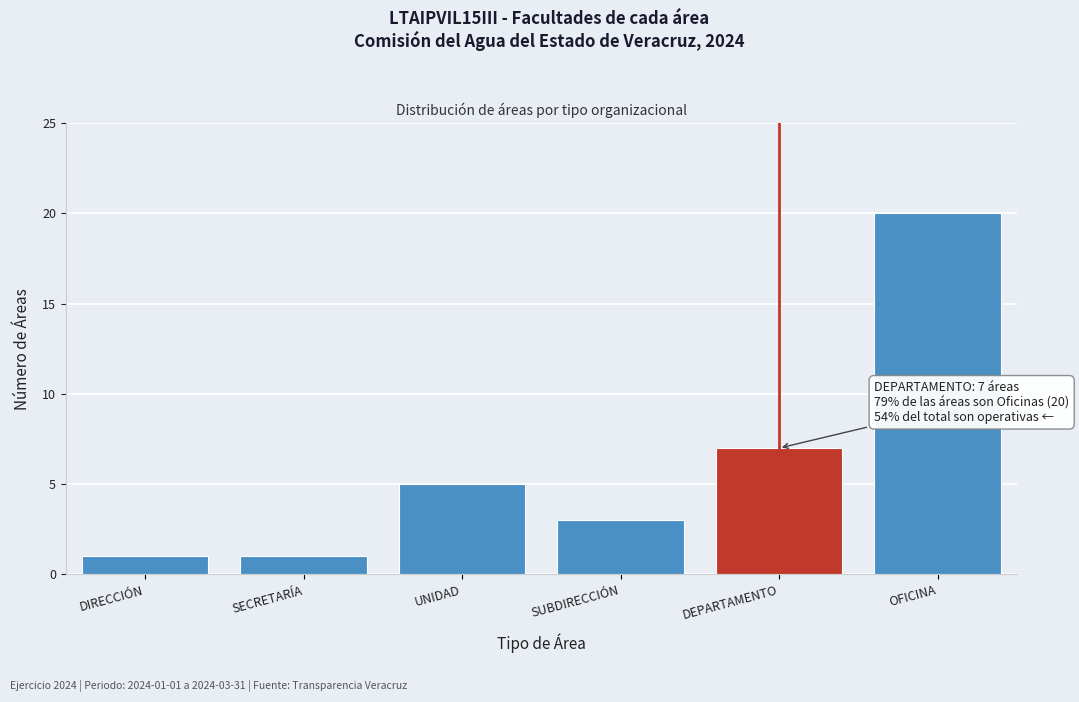

Reading left to right, transcribe all the data shown in this chart.

1	1	5	3	7	20